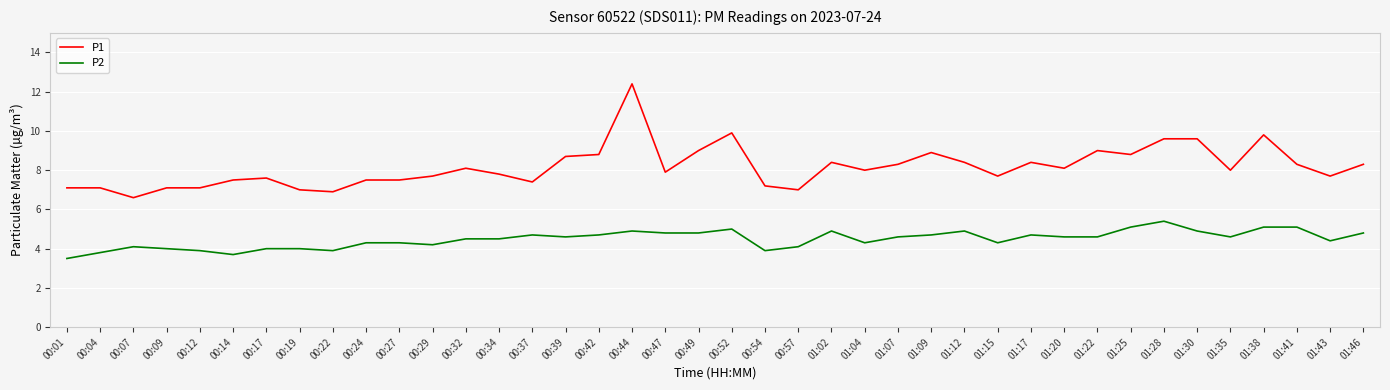

Reading right to left, extract all data points from this chart.

P1: 8.3	7.7	8.3	9.8	8.0	9.6	9.6	8.8	9.0	8.1	8.4	7.7	8.4	8.9	8.3	8.0	8.4	7.0	7.2	9.9	9.0	7.9	12.4	8.8	8.7	7.4	7.8	8.1	7.7	7.5	7.5	6.9	7.0	7.6	7.5	7.1	7.1	6.6	7.1	7.1
P2: 4.8	4.4	5.1	5.1	4.6	4.9	5.4	5.1	4.6	4.6	4.7	4.3	4.9	4.7	4.6	4.3	4.9	4.1	3.9	5.0	4.8	4.8	4.9	4.7	4.6	4.7	4.5	4.5	4.2	4.3	4.3	3.9	4.0	4.0	3.7	3.9	4.0	4.1	3.8	3.5